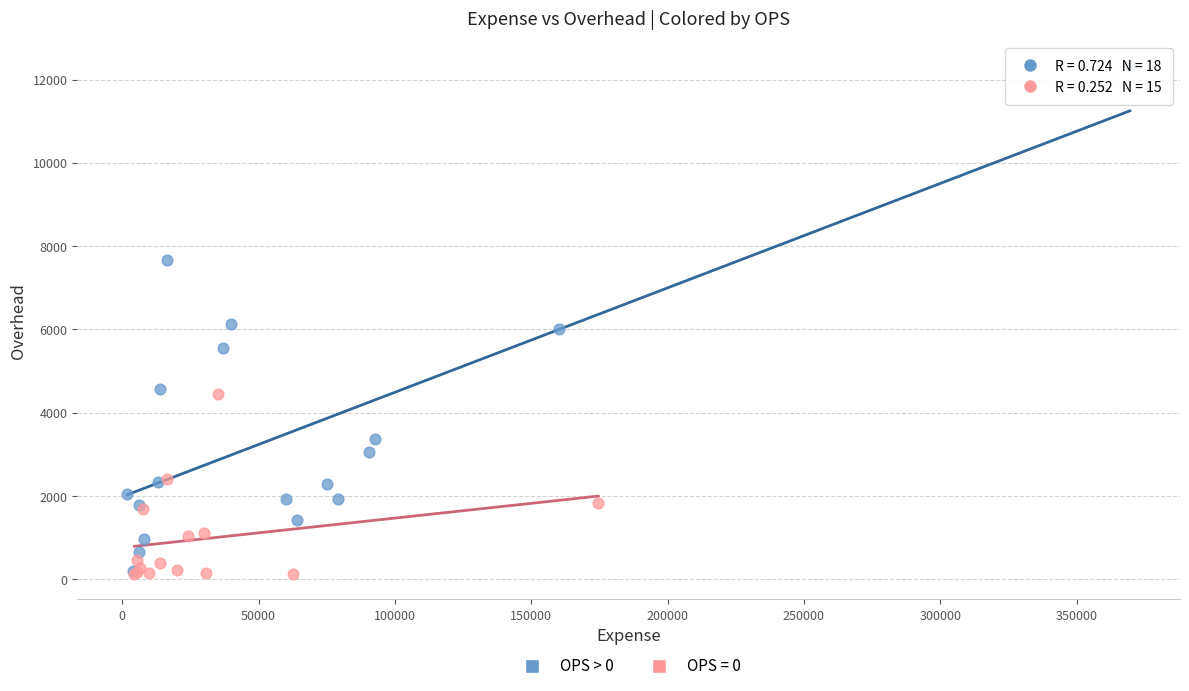

Which series contains the highest Y value?

OPS > 0